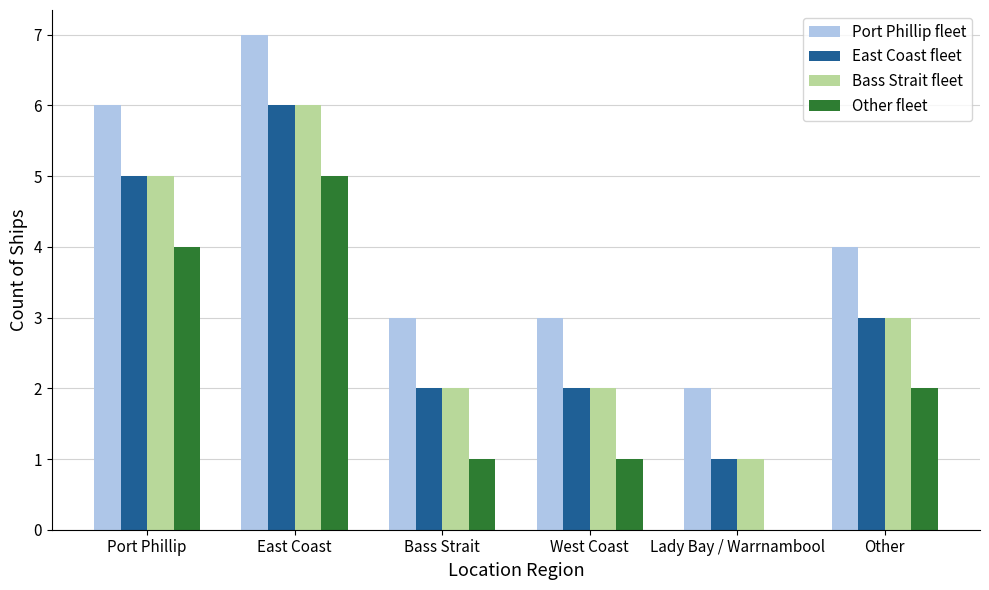

What are all the series names shown in the legend?

Port Phillip fleet, East Coast fleet, Bass Strait fleet, Other fleet